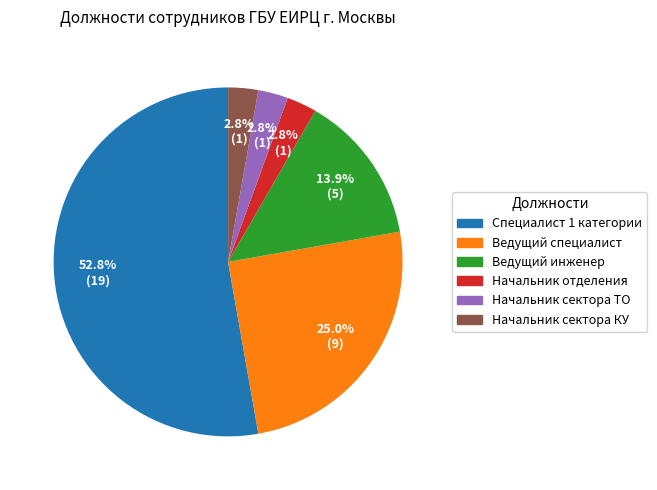

To the nearest percent, what percentage of the pie is Специалист 1 категории?

53%